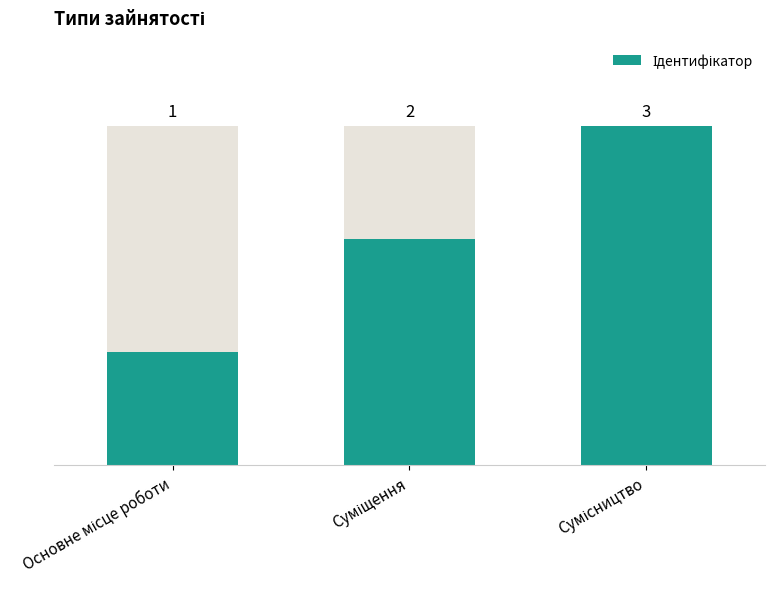

Between Суміщення and Сумісництво, which is larger?

Сумісництво